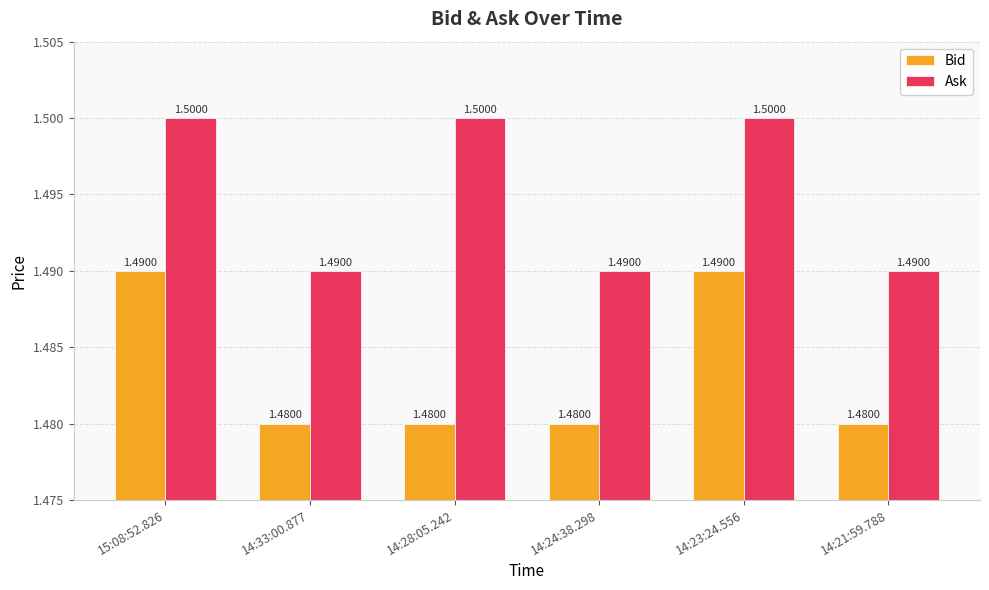

What is the greatest value displayed?

1.5